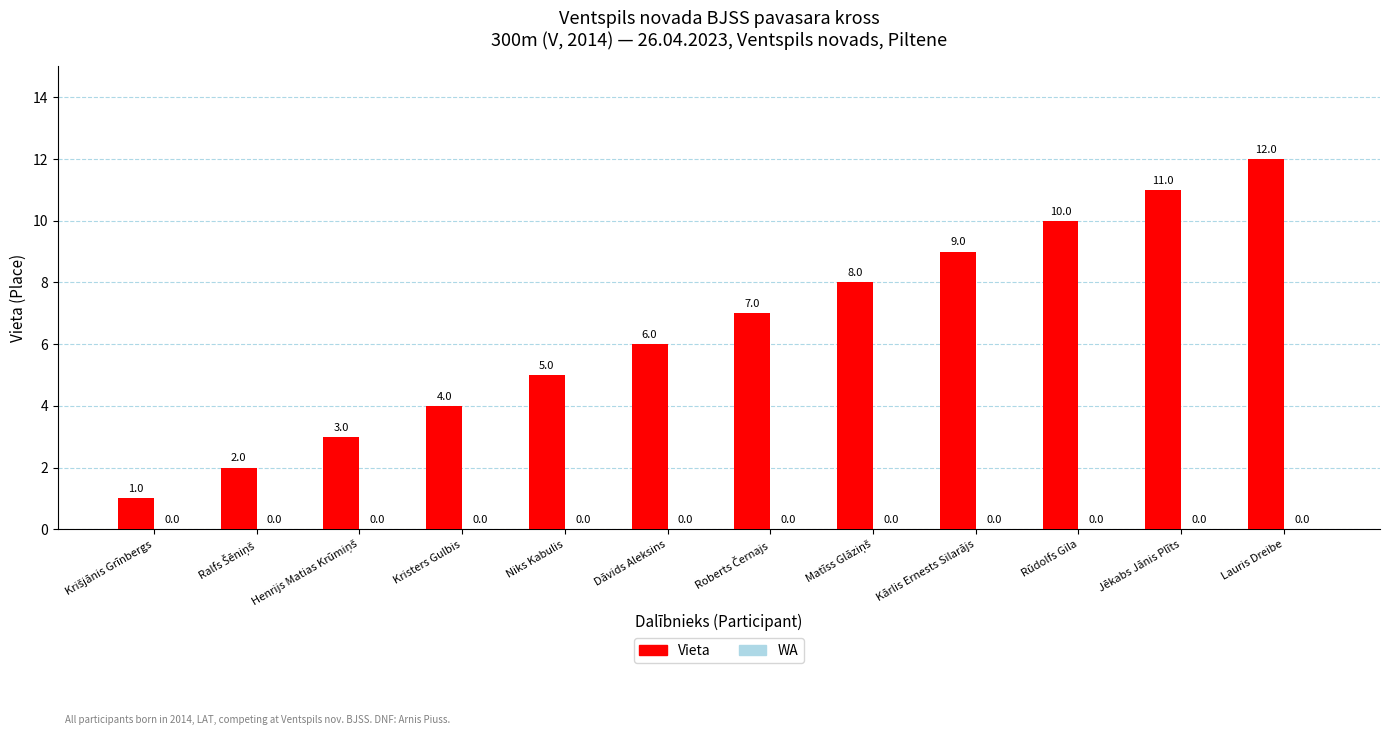

What is the value of the 8th bar from the left?

8